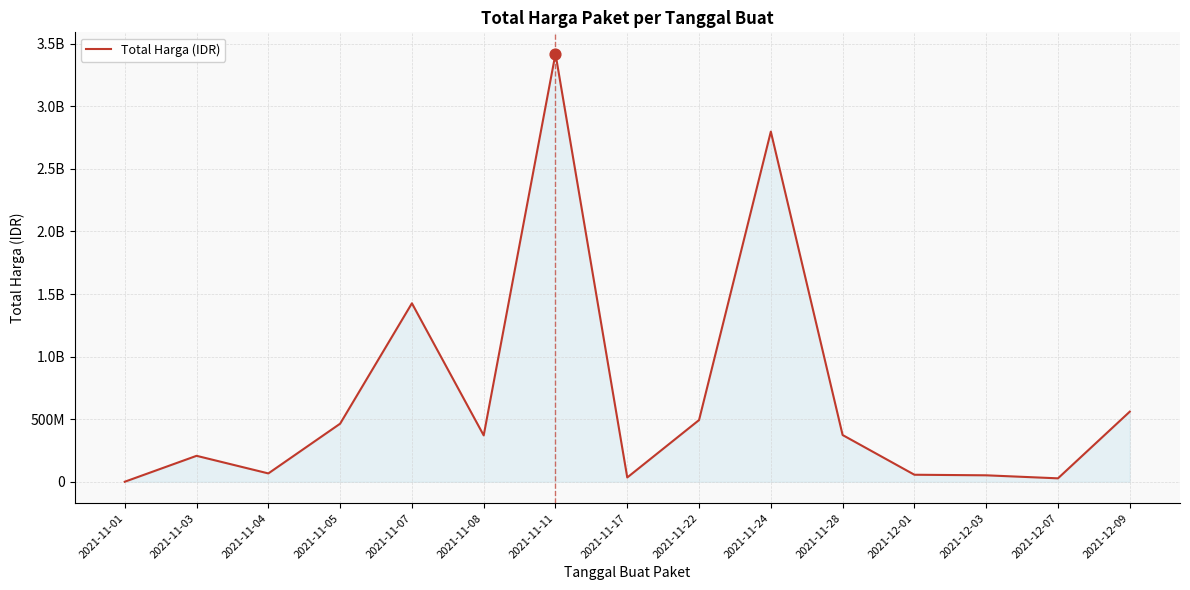

What is the change in value from 2021-11-01 to 2021-11-03?

+206980670